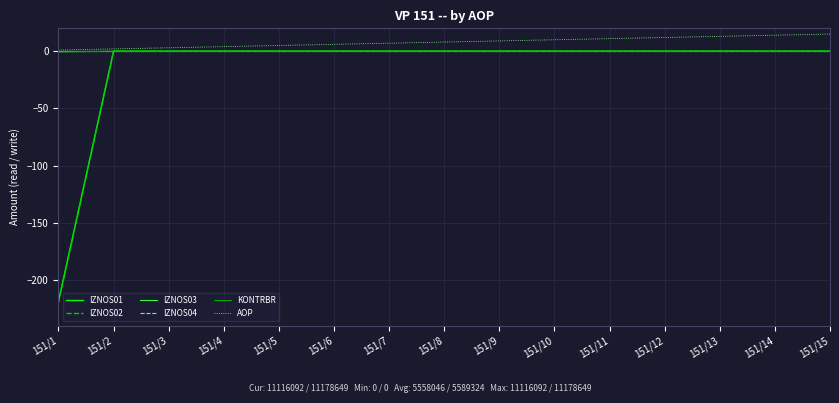

True or false: IZNOS03 has more than 2 interior local peaks.

False